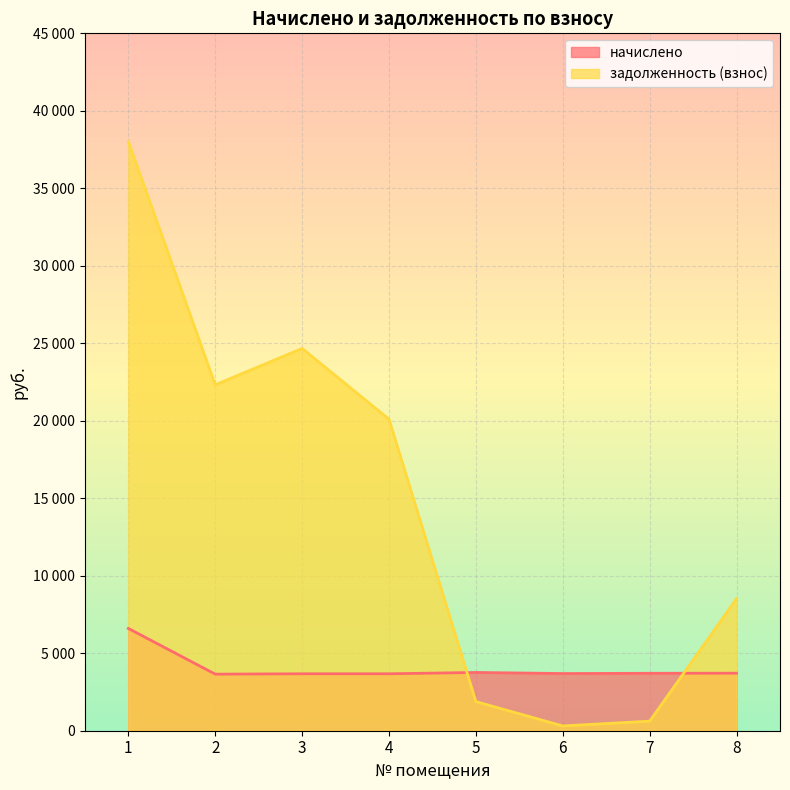

In начислено, how many points are lower than both neighbors (excluding endpoints)?

2